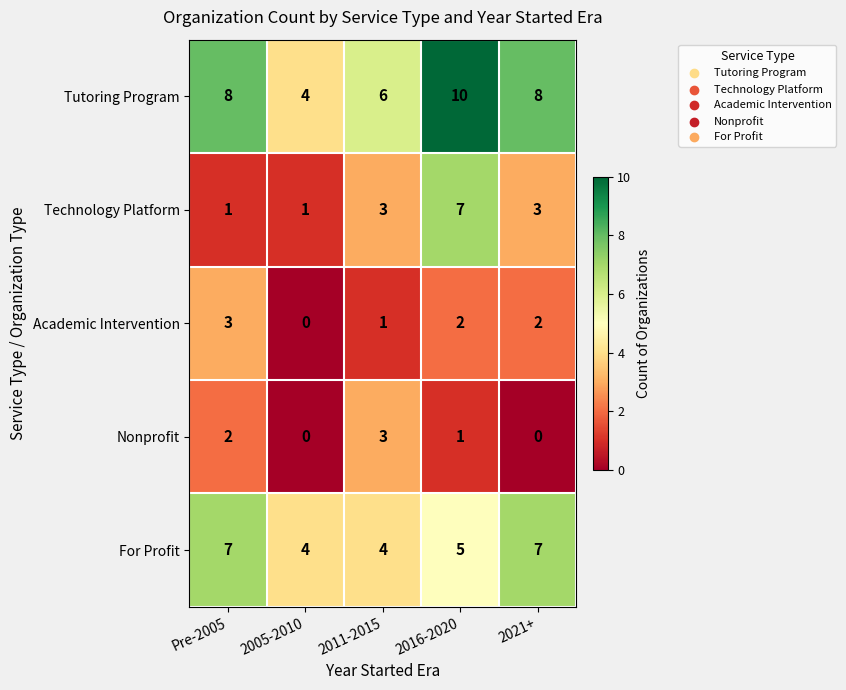

At Pre-2005, list the series in order from largest to smallest.

Tutoring Program, For Profit, Academic Intervention, Nonprofit, Technology Platform